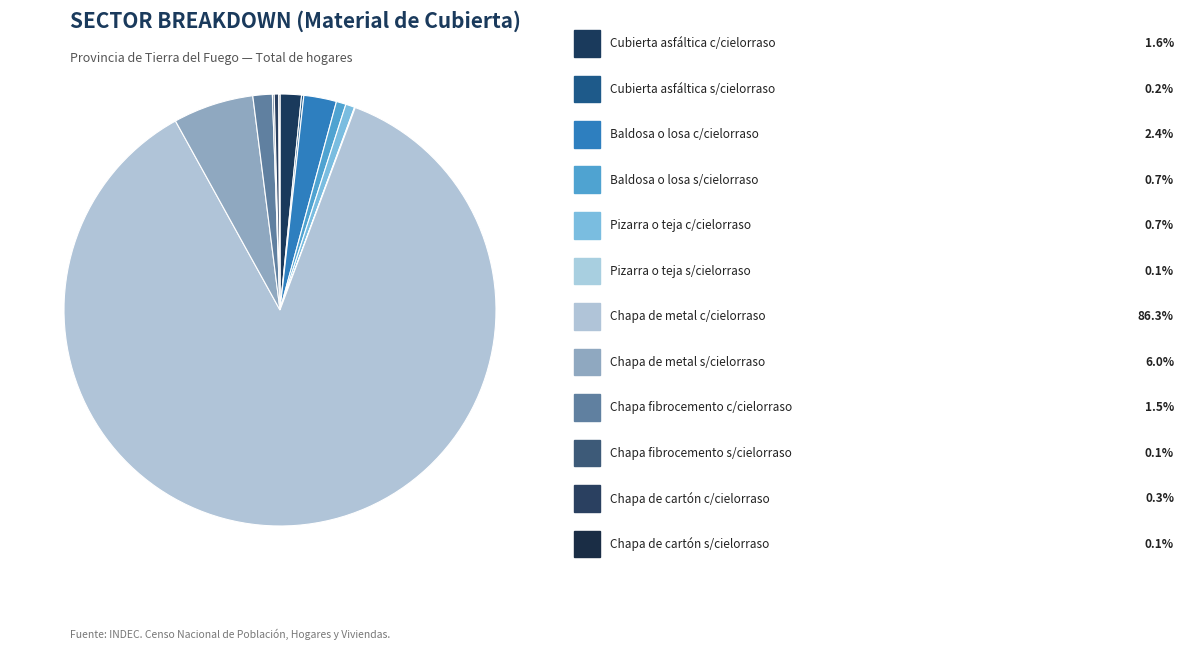

What is the majority slice?

Chapa de metal con cielorraso